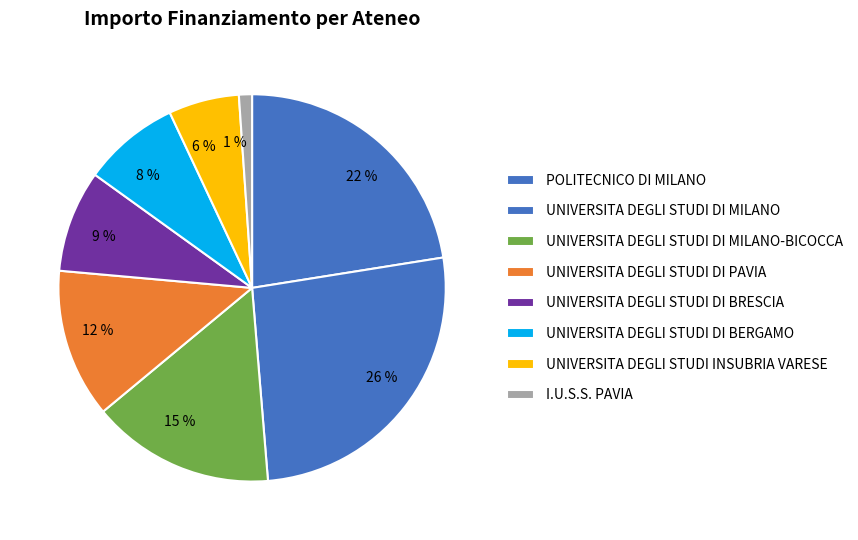

Is there a majority slice in this chart?

No